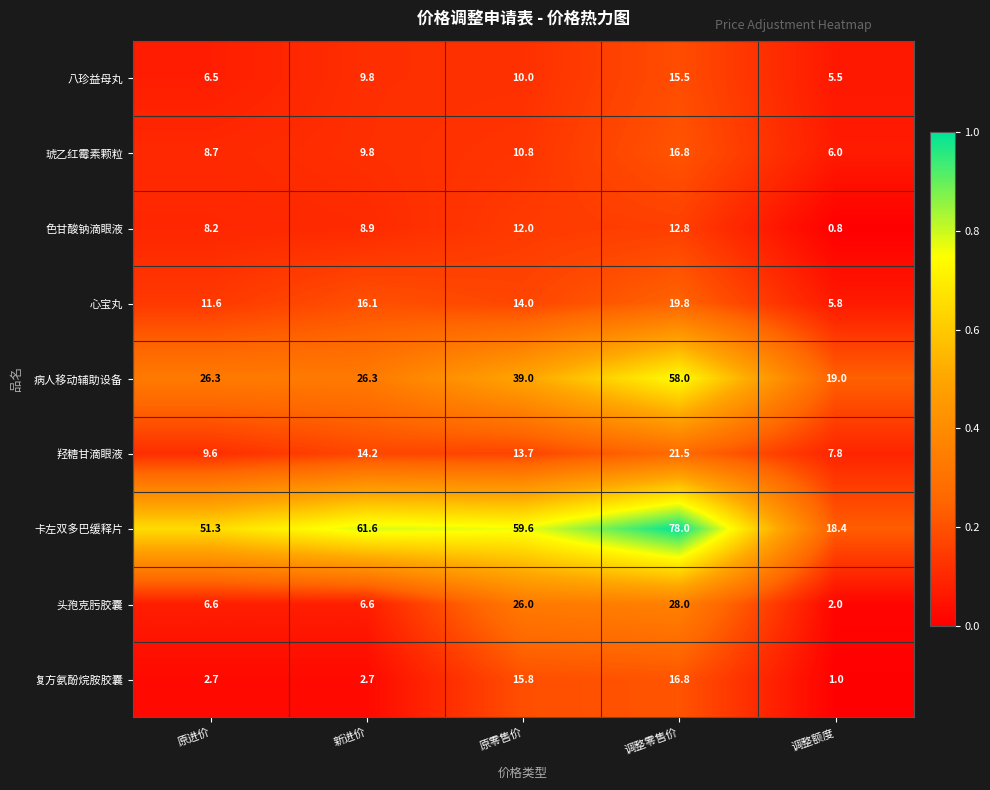

Which series changed the most between 原进价 and 调整额度?

卡左双多巴缓释片